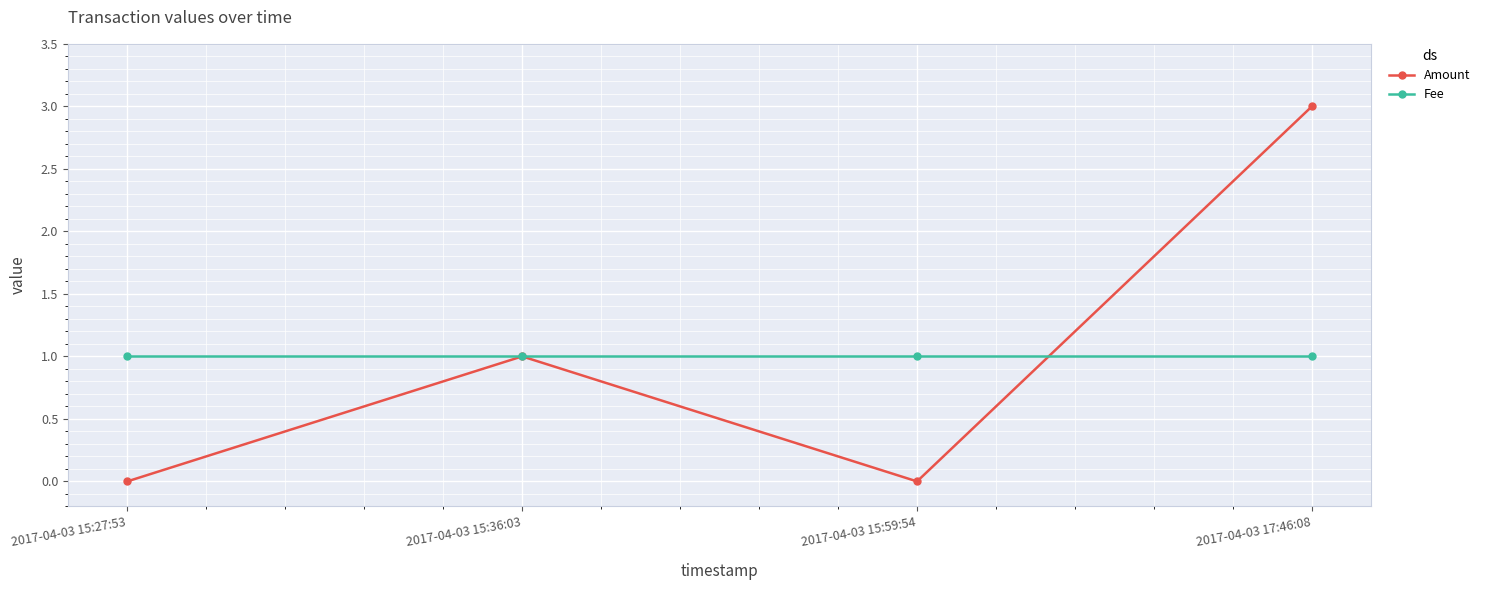

Which series has the widest spread of values?

Amount